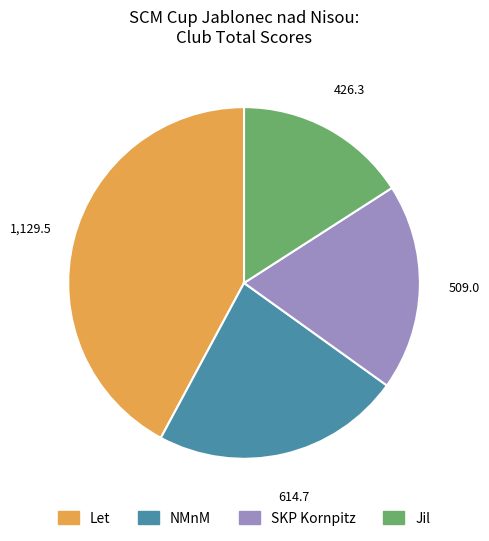

Is the sum of Let and SKP Kornpitz greater than half?

Yes